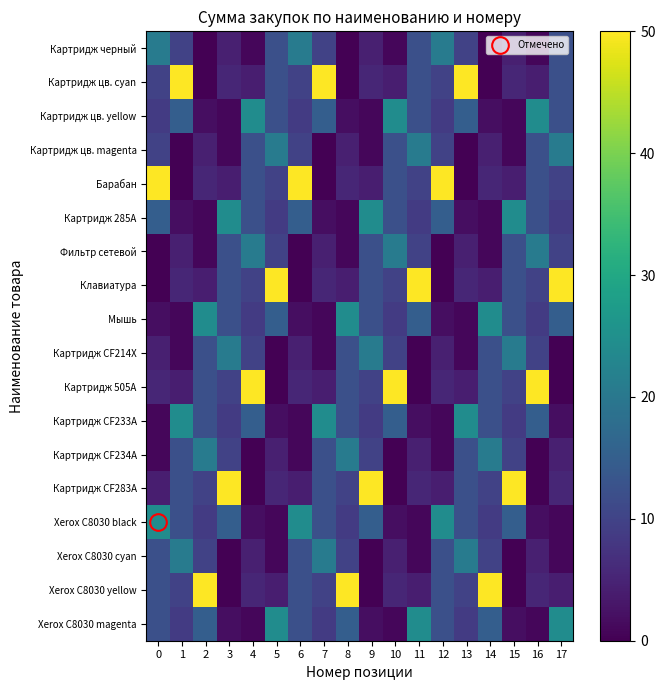

Reading left to right, what are all the values shown in this chart?

Картридж черный: 0=20.9	1=9.9	2=0.1	3=4.4	4=0.9	5=12.2	6=20.9	7=9.9	8=0.1	9=4.4	10=0.9	11=12.2	12=20.9	13=9.9	14=0.1	15=4.4	16=0.9	17=12.2
Картридж цв. cyan: 0=9.9	1=50.0	2=0.0	3=5.3	4=4.3	5=12.2	6=9.9	7=50.0	8=0.0	9=5.3	10=4.3	11=12.2	12=9.9	13=50.0	14=0.0	15=5.3	16=4.3	17=12.2
Картридж цв. yellow: 0=8.8	1=14.9	2=1.8	3=0.8	4=24.3	5=12.2	6=8.8	7=14.9	8=1.8	9=0.8	10=24.3	11=12.2	12=8.8	13=14.9	14=1.8	15=0.8	16=24.3	17=12.2
Картридж цв. magenta: 0=9.9	1=0.1	2=4.4	3=0.9	4=12.2	5=20.9	6=9.9	7=0.1	8=4.4	9=0.9	10=12.2	11=20.9	12=9.9	13=0.1	14=4.4	15=0.9	16=12.2	17=20.9
Барабан: 0=50.0	1=0.0	2=5.3	3=4.3	4=12.2	5=9.9	6=50.0	7=0.0	8=5.3	9=4.3	10=12.2	11=9.9	12=50.0	13=0.0	14=5.3	15=4.3	16=12.2	17=9.9
Картридж 285А: 0=14.9	1=1.8	2=0.8	3=24.3	4=12.2	5=8.8	6=14.9	7=1.8	8=0.8	9=24.3	10=12.2	11=8.8	12=14.9	13=1.8	14=0.8	15=24.3	16=12.2	17=8.8
Фильтр сетевой: 0=0.1	1=4.4	2=0.9	3=12.2	4=20.9	5=9.9	6=0.1	7=4.4	8=0.9	9=12.2	10=20.9	11=9.9	12=0.1	13=4.4	14=0.9	15=12.2	16=20.9	17=9.9
Клавиатура: 0=0.0	1=5.3	2=4.3	3=12.2	4=9.9	5=50.0	6=0.0	7=5.3	8=4.3	9=12.2	10=9.9	11=50.0	12=0.0	13=5.3	14=4.3	15=12.2	16=9.9	17=50.0
Мышь: 0=1.8	1=0.8	2=24.3	3=12.2	4=8.8	5=14.9	6=1.8	7=0.8	8=24.3	9=12.2	10=8.8	11=14.9	12=1.8	13=0.8	14=24.3	15=12.2	16=8.8	17=14.9
Картридж CF214X: 0=4.4	1=0.9	2=12.2	3=20.9	4=9.9	5=0.1	6=4.4	7=0.9	8=12.2	9=20.9	10=9.9	11=0.1	12=4.4	13=0.9	14=12.2	15=20.9	16=9.9	17=0.1
Картридж 505А: 0=5.3	1=4.3	2=12.2	3=9.9	4=50.0	5=0.0	6=5.3	7=4.3	8=12.2	9=9.9	10=50.0	11=0.0	12=5.3	13=4.3	14=12.2	15=9.9	16=50.0	17=0.0
Картридж CF233А: 0=0.8	1=24.3	2=12.2	3=8.8	4=14.9	5=1.8	6=0.8	7=24.3	8=12.2	9=8.8	10=14.9	11=1.8	12=0.8	13=24.3	14=12.2	15=8.8	16=14.9	17=1.8
Картридж CF234А: 0=0.9	1=12.2	2=20.9	3=9.9	4=0.1	5=4.4	6=0.9	7=12.2	8=20.9	9=9.9	10=0.1	11=4.4	12=0.9	13=12.2	14=20.9	15=9.9	16=0.1	17=4.4
Картридж CF283А: 0=4.3	1=12.2	2=9.9	3=50.0	4=0.0	5=5.3	6=4.3	7=12.2	8=9.9	9=50.0	10=0.0	11=5.3	12=4.3	13=12.2	14=9.9	15=50.0	16=0.0	17=5.3
Xerox C8030 black: 0=24.3	1=12.2	2=8.8	3=14.9	4=1.8	5=0.8	6=24.3	7=12.2	8=8.8	9=14.9	10=1.8	11=0.8	12=24.3	13=12.2	14=8.8	15=14.9	16=1.8	17=0.8
Xerox C8030 cyan: 0=12.2	1=20.9	2=9.9	3=0.1	4=4.4	5=0.9	6=12.2	7=20.9	8=9.9	9=0.1	10=4.4	11=0.9	12=12.2	13=20.9	14=9.9	15=0.1	16=4.4	17=0.9
Xerox C8030 yellow: 0=12.2	1=9.9	2=50.0	3=0.0	4=5.3	5=4.3	6=12.2	7=9.9	8=50.0	9=0.0	10=5.3	11=4.3	12=12.2	13=9.9	14=50.0	15=0.0	16=5.3	17=4.3
Xerox C8030 magenta: 0=12.2	1=8.8	2=14.9	3=1.8	4=0.8	5=24.3	6=12.2	7=8.8	8=14.9	9=1.8	10=0.8	11=24.3	12=12.2	13=8.8	14=14.9	15=1.8	16=0.8	17=24.3